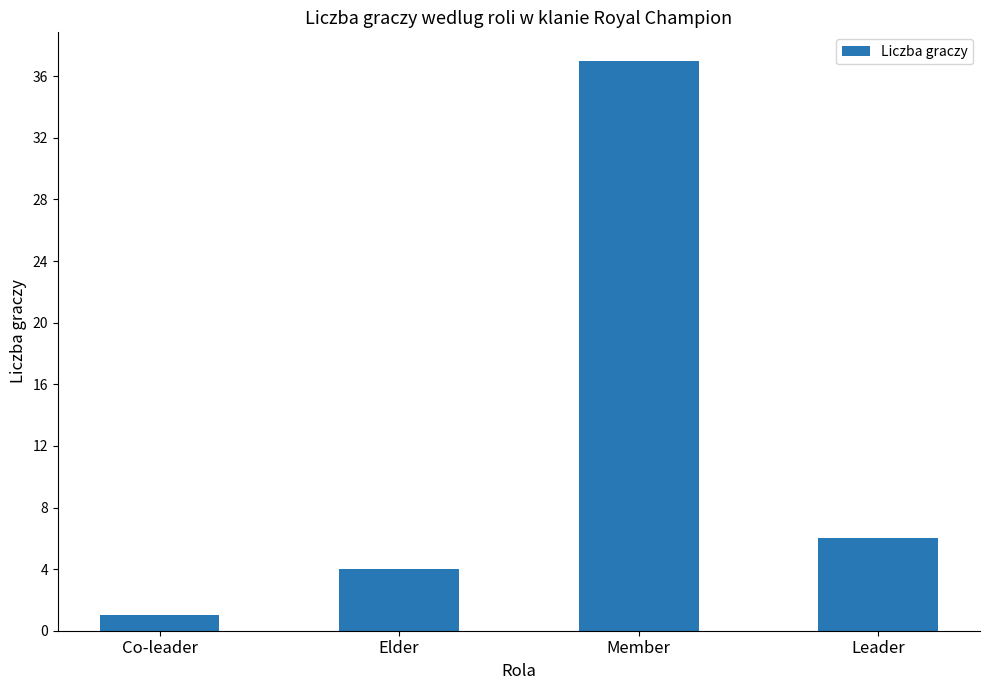

What position from the left is Member?

3